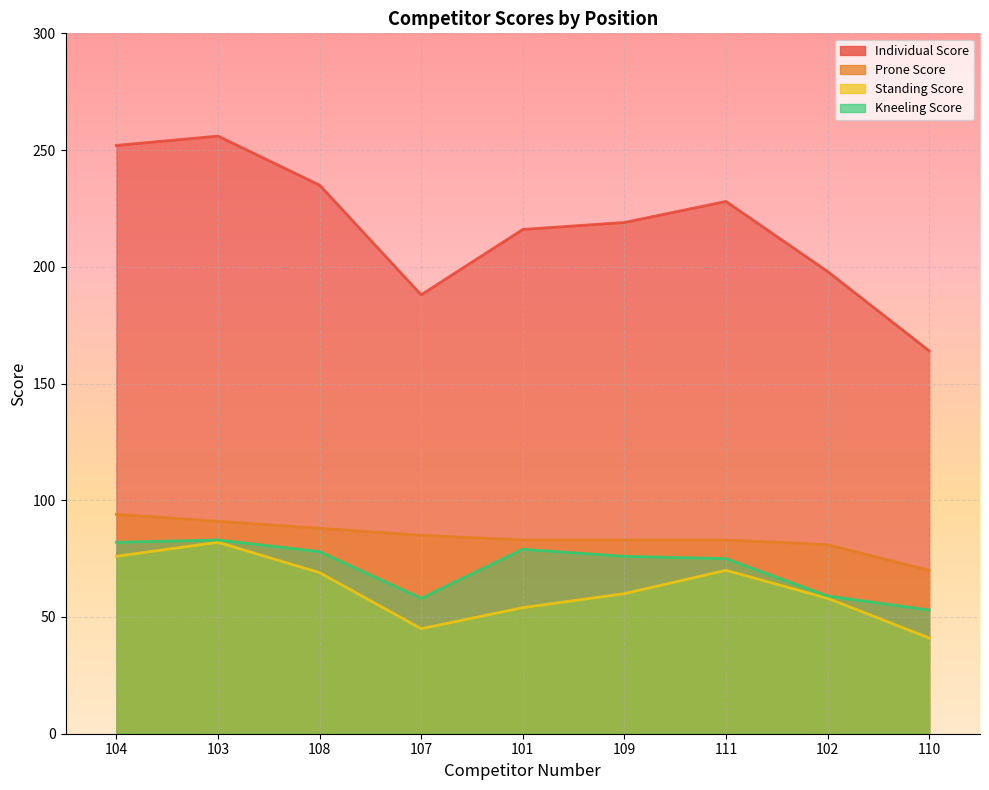

Read the Standing Score value at 104.

76